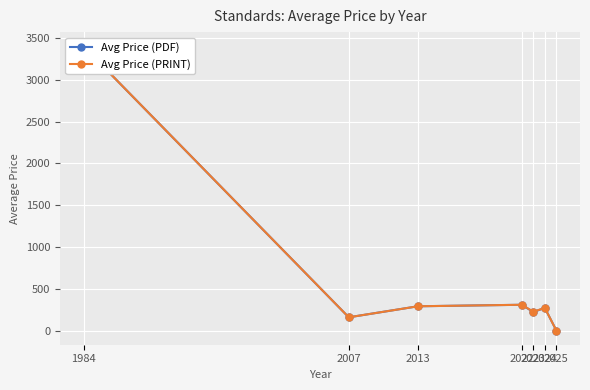

True or false: Avg Price (PRINT) and Avg Price (PDF) intersect in this chart.

False